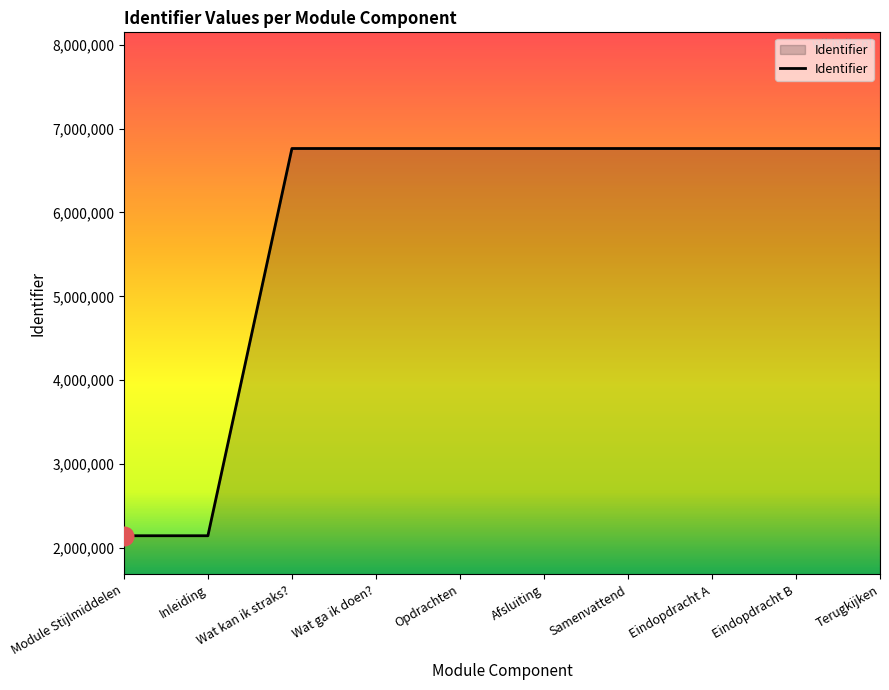

What is the change in value from Wat kan ik straks? to Afsluiting?

+6